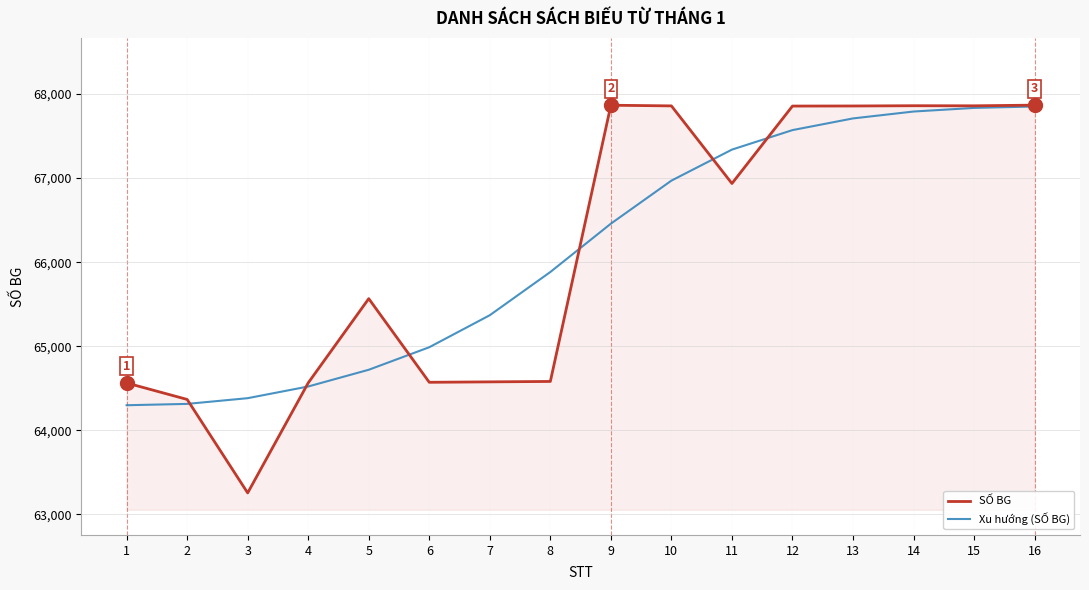

What is the highest value of the SỐ BG series?

67868